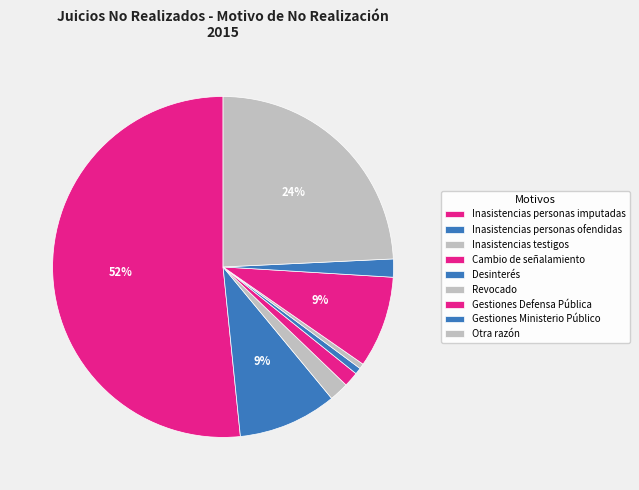

How many slices are in this pie chart?

9